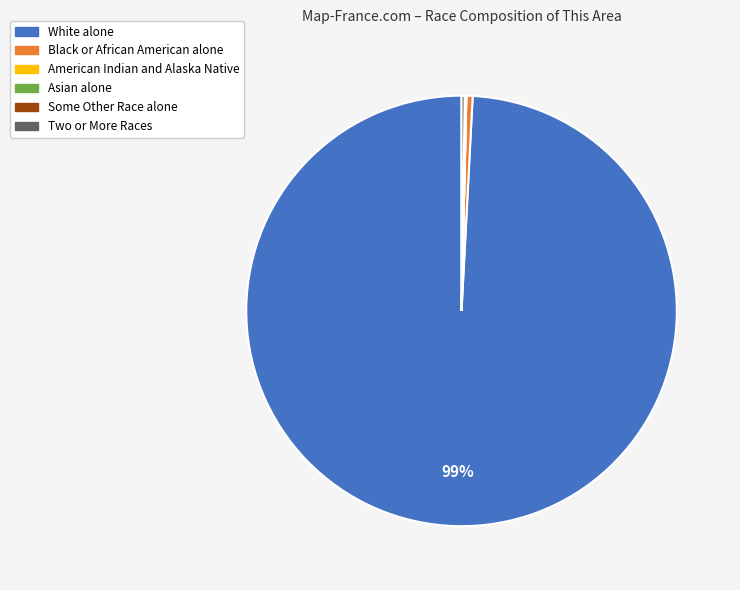

To the nearest percent, what is the average slice percentage?

17%